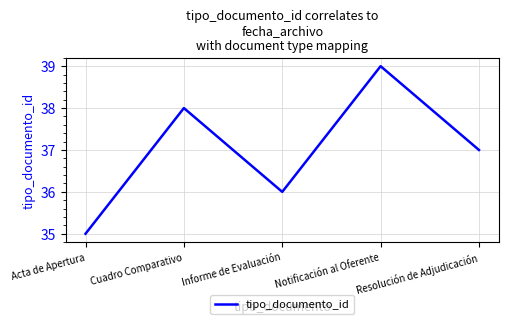

Is it true that the value at Notificación al Oferente is 39?

True